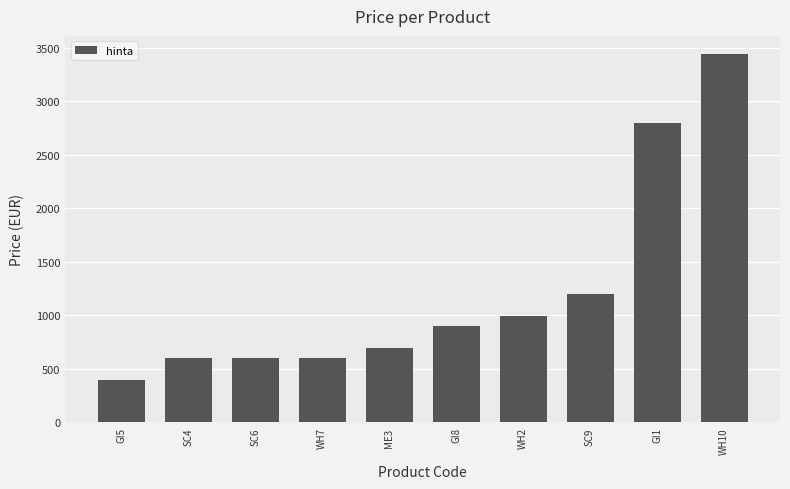

What is the value of the 9th bar from the left?

2800